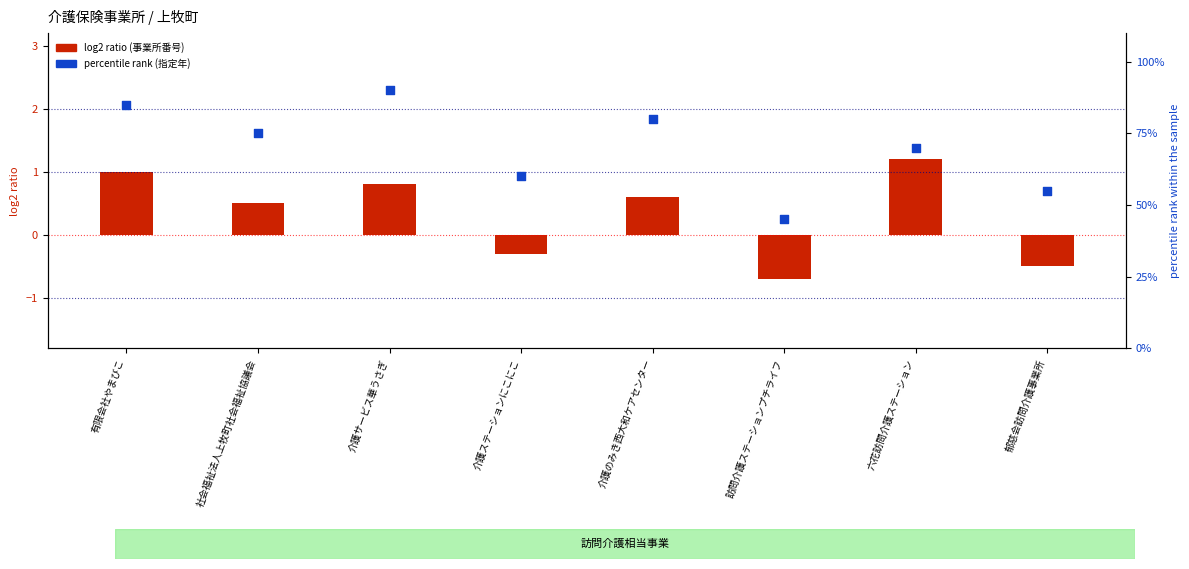

Which series has the largest total across all categories?

指定年 (percentile rank)